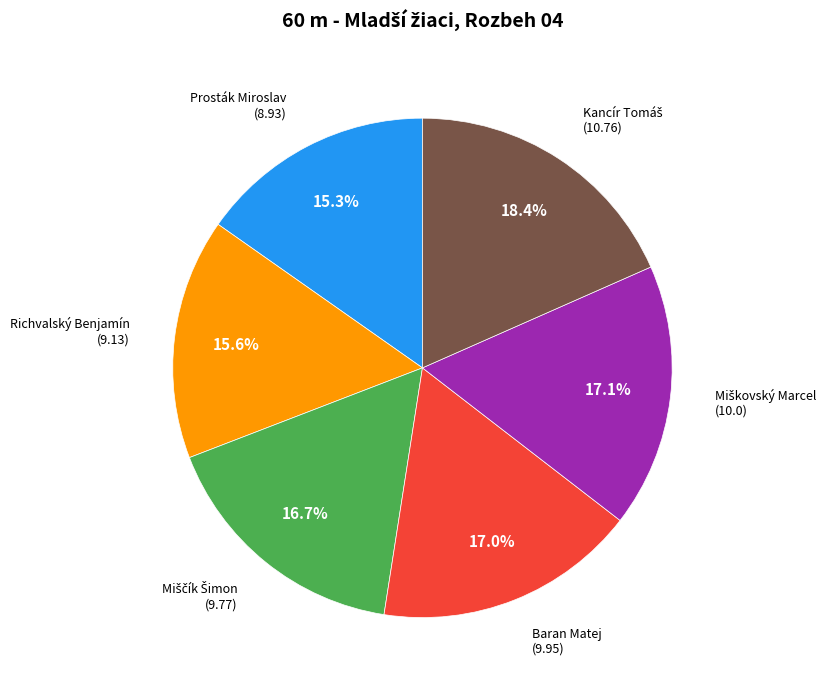

Count the number of slices in the pie.

6